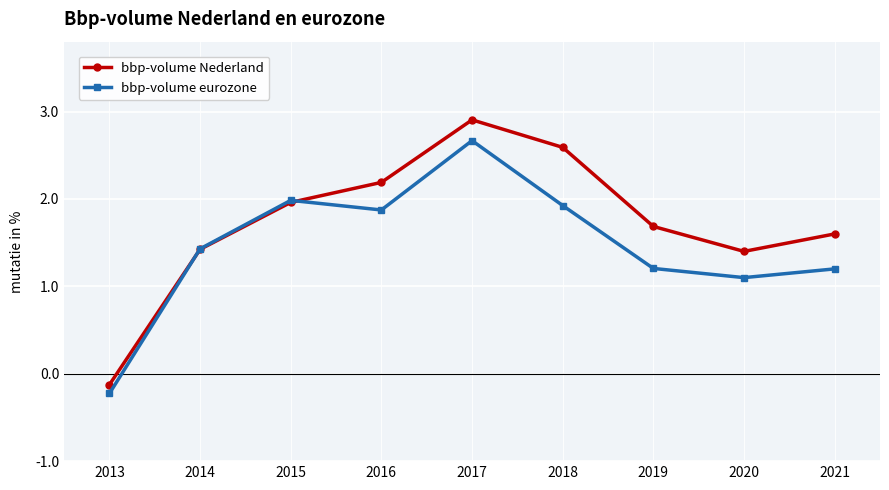

Rank the series at 2018 from highest to lowest value.

bbp-volume Nederland, bbp-volume eurozone